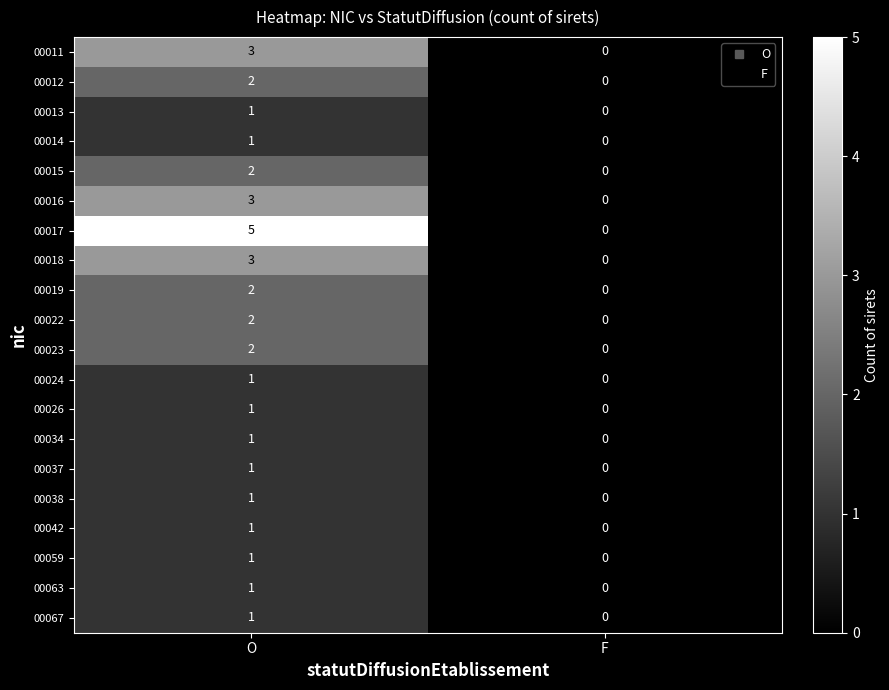

What is the maximum value shown in the chart?

5